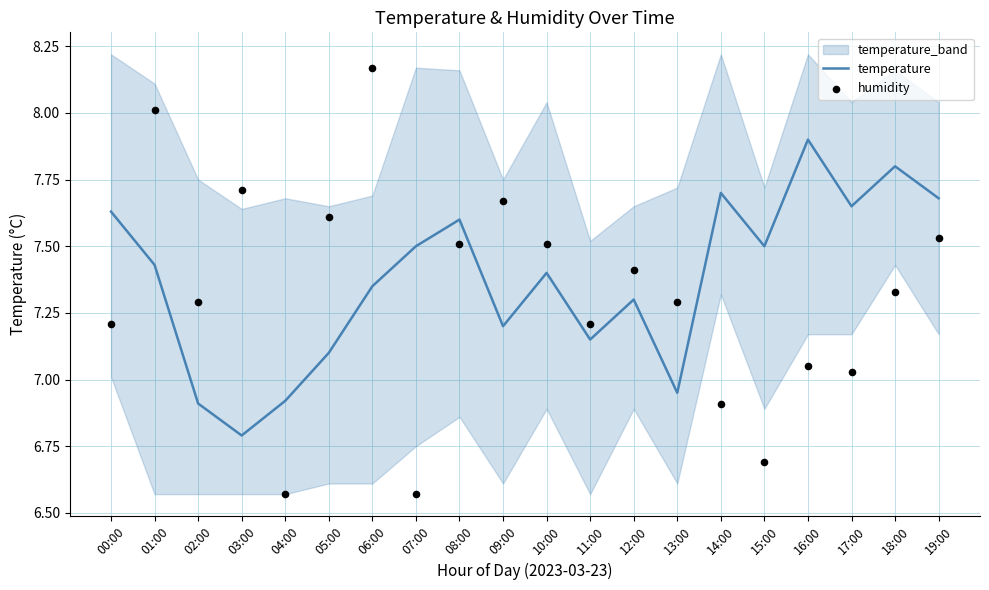

What are all the series names shown in the legend?

temperature, humidity